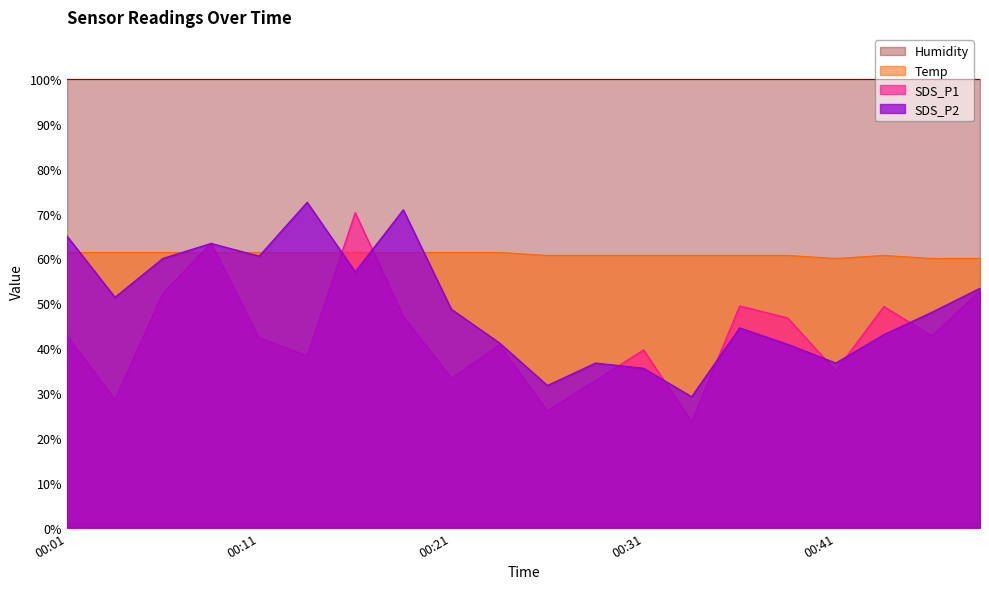

Rank the series by their maximum value, from lowest to highest.

Temp, SDS_P1, SDS_P2, Humidity